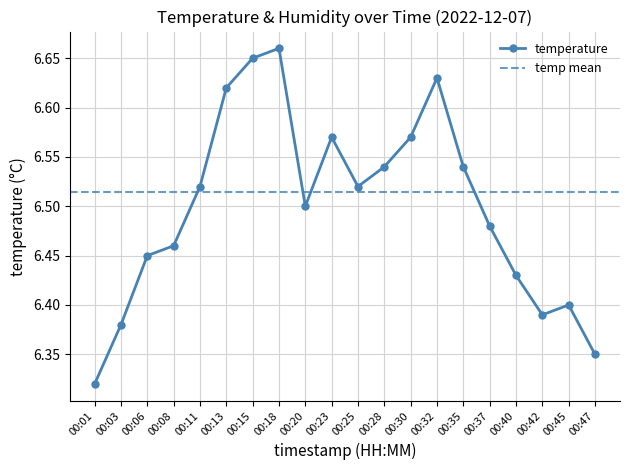

At which category does the chart reach its minimum across all series?

00:01